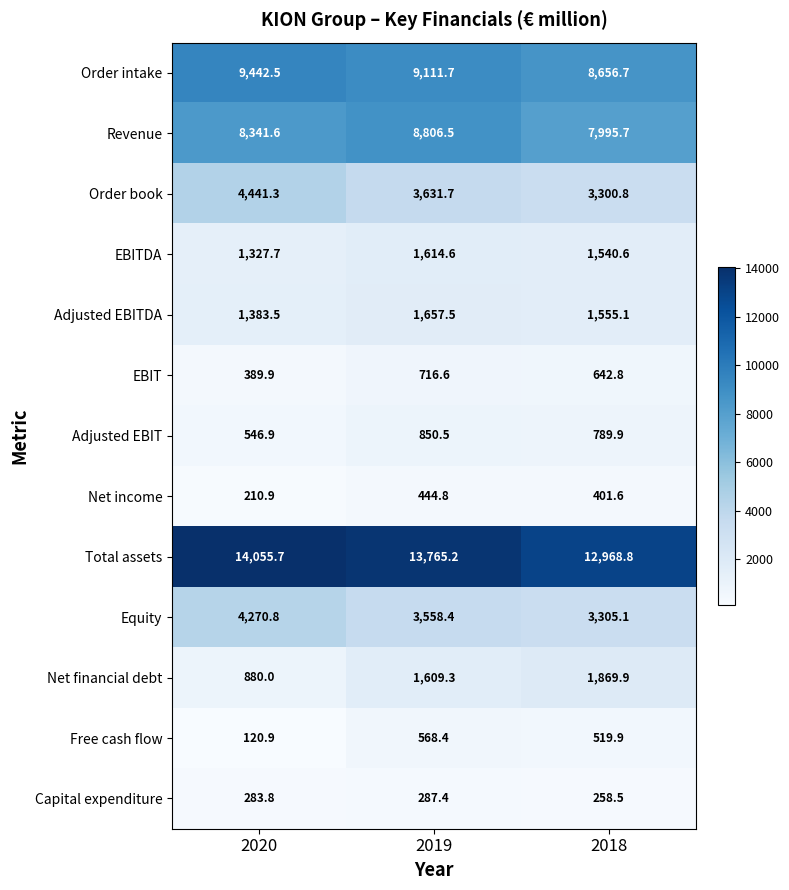

Is it true that Free cash flow equals 268.3 at 2019?

False